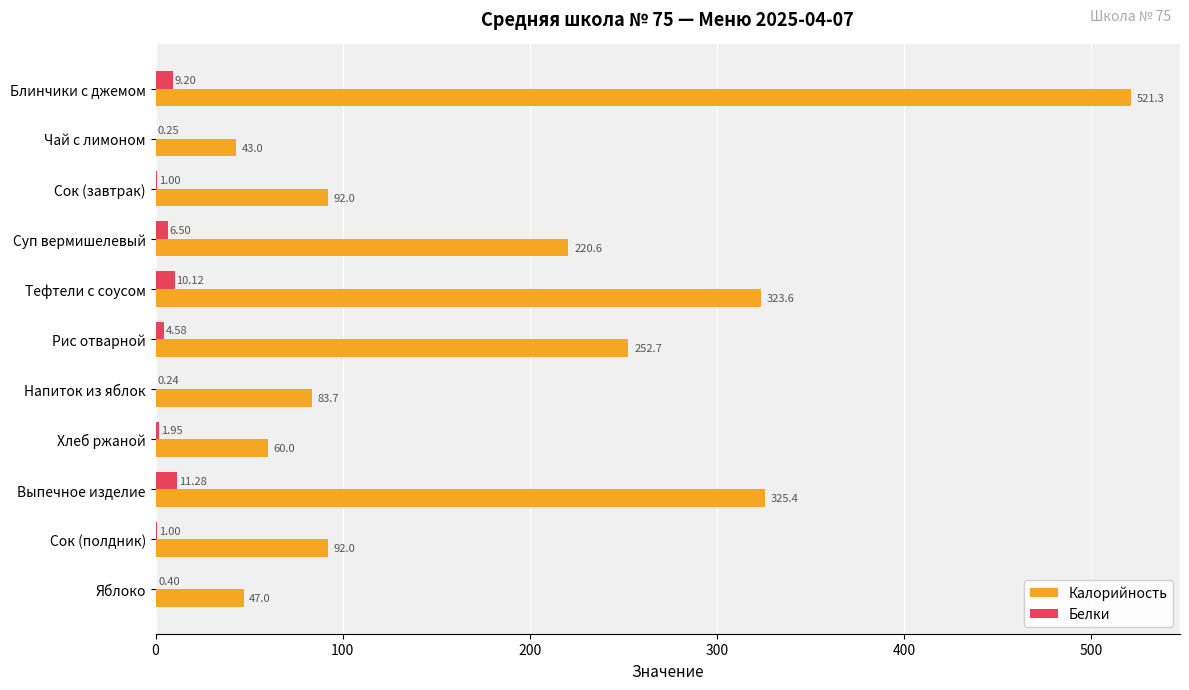

Which series changed the most between Хлеб ржаной and Яблоко?

Калорийность